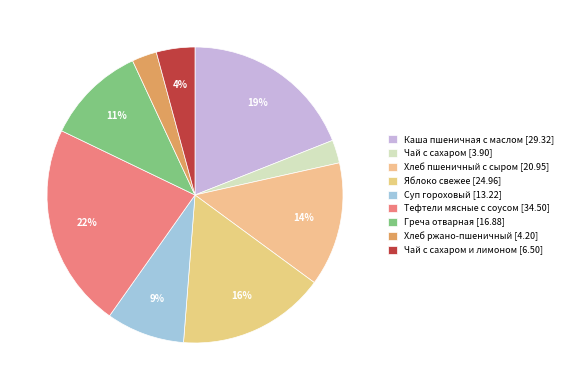

Count the number of slices in the pie.

9